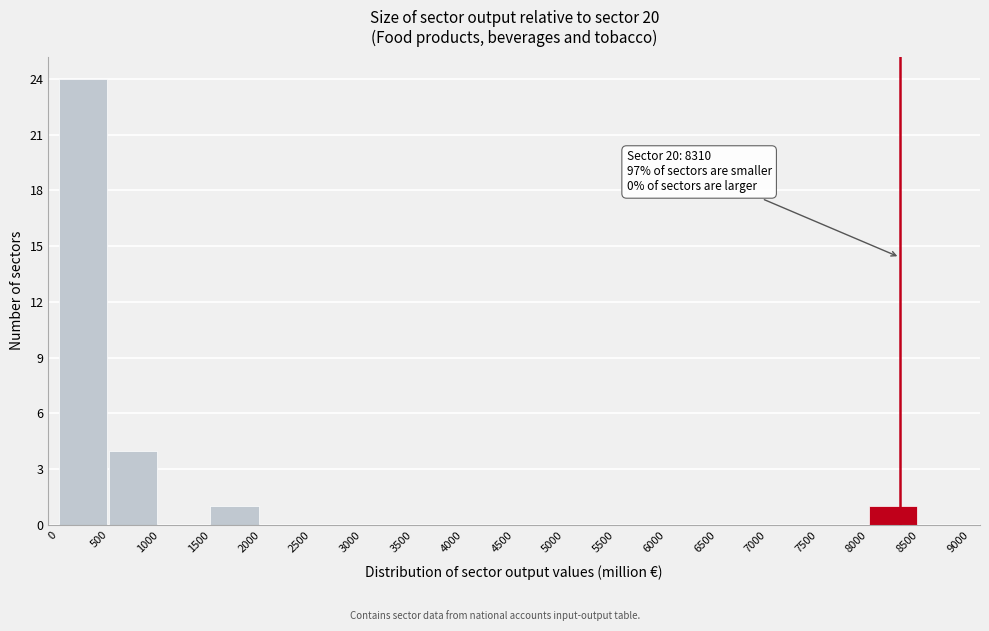

Which range on the x-axis has the tallest bar?

0 to 500